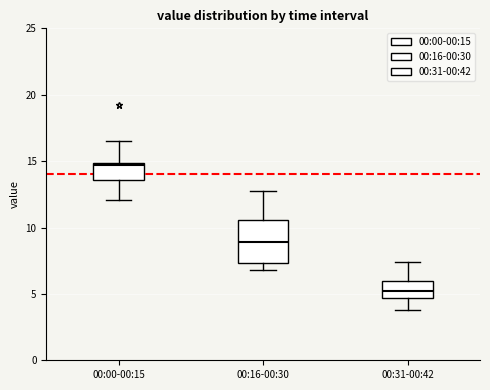

Reading left to right, read every box against the y-axis: the position of its median line, the range the box covers, and the ends of its whiskers. The values are not printed on the chart, so give them approximately, as read against the axis.

00:00-00:15: median 14.5, box 13.5 to 15.0, whiskers 12.0 to 16.5
00:16-00:30: median 9.0, box 7.5 to 10.5, whiskers 7.0 to 13.0
00:31-00:42: median 5.5, box 4.5 to 6.0, whiskers 4.0 to 7.5